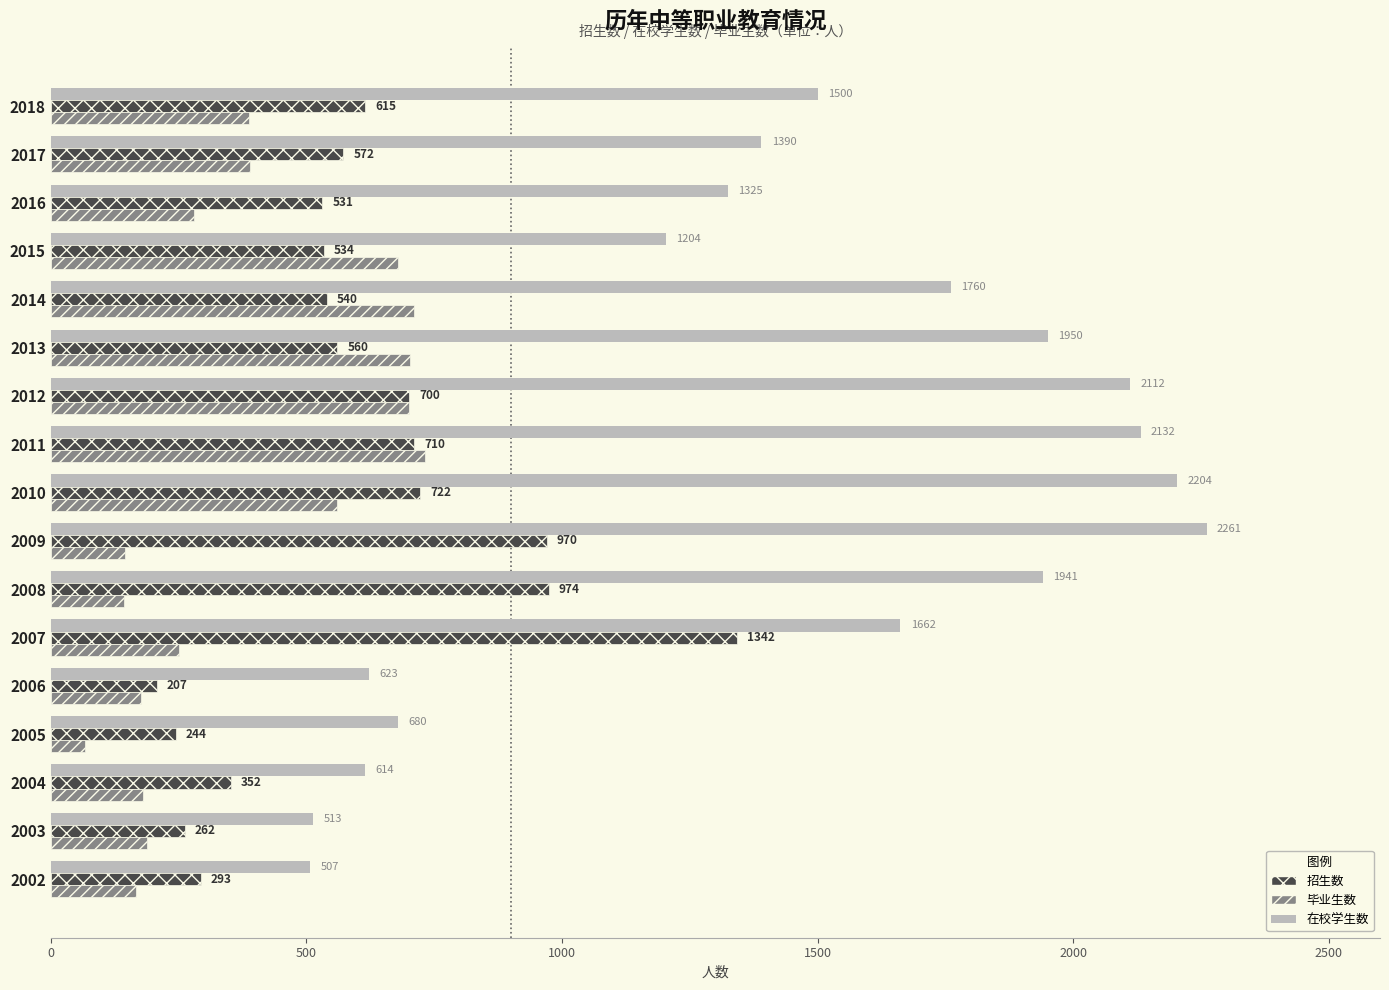

What is the sum of the 招生数 values at 2018 and 2014?

1155